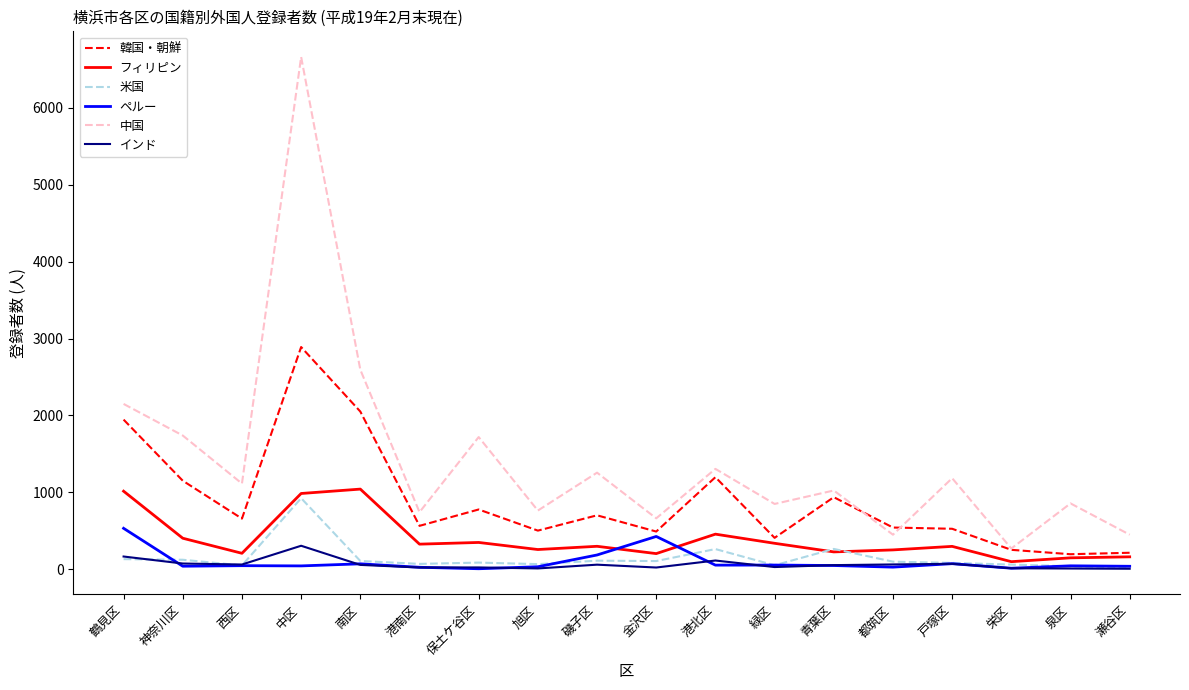

What is the maximum value shown in the chart?

6663